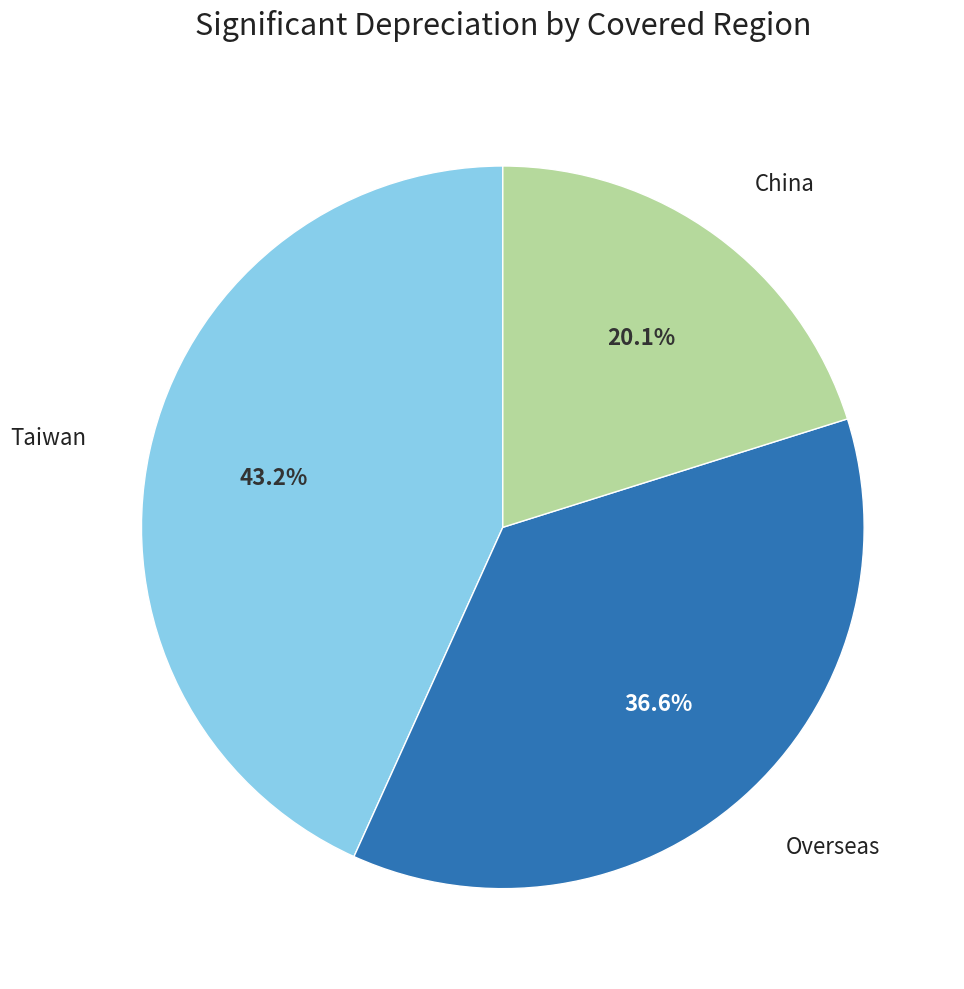

To the nearest percent, what is the average slice percentage?

33%